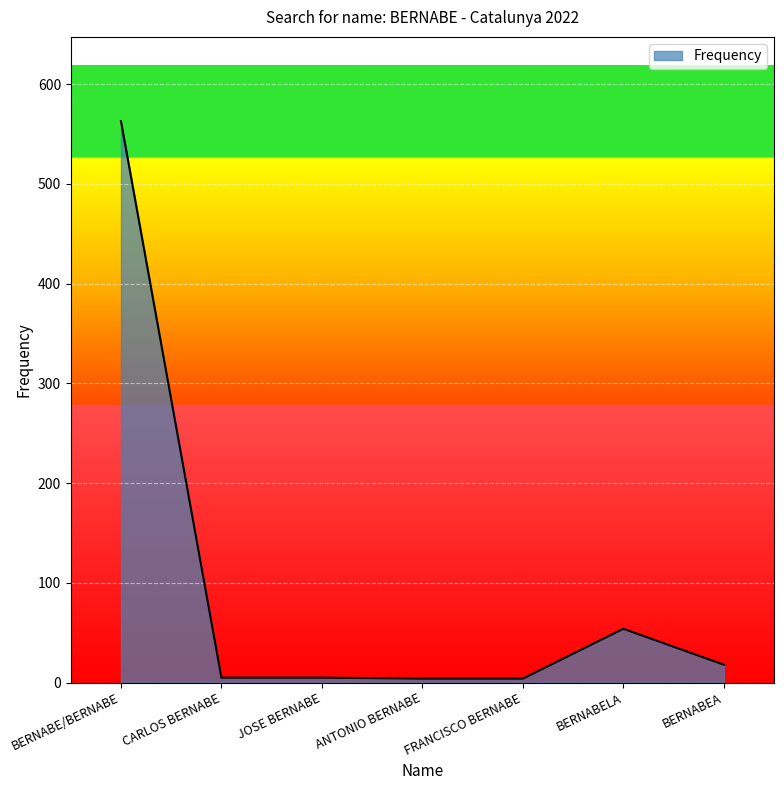

Is it true that the value at FRANCISCO BERNABE is 4?

True